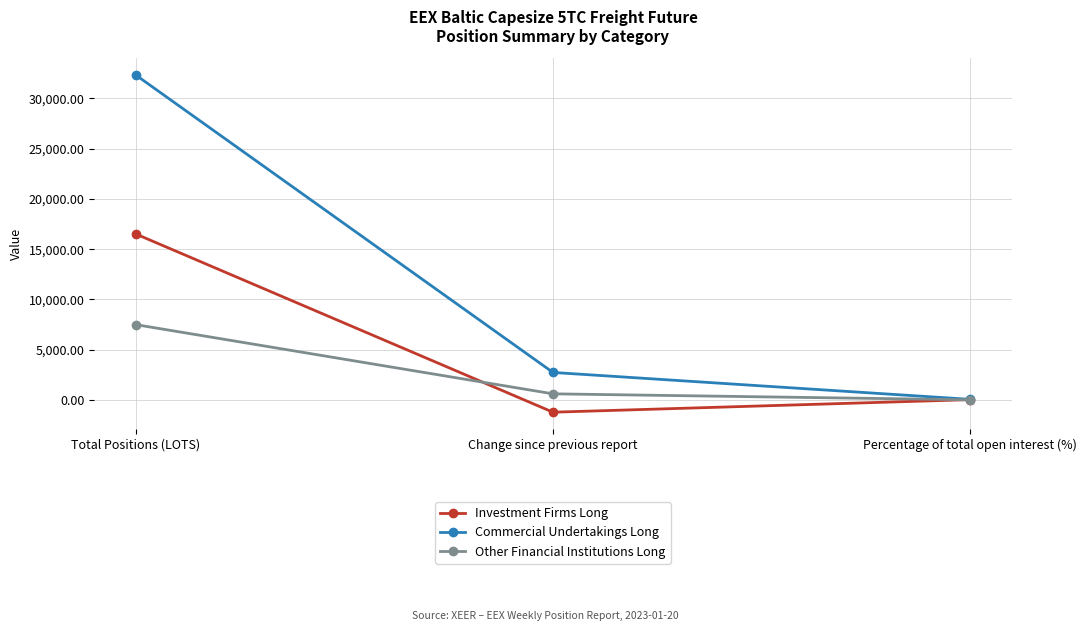

At how many categories does at least one series exceed 13896?

1